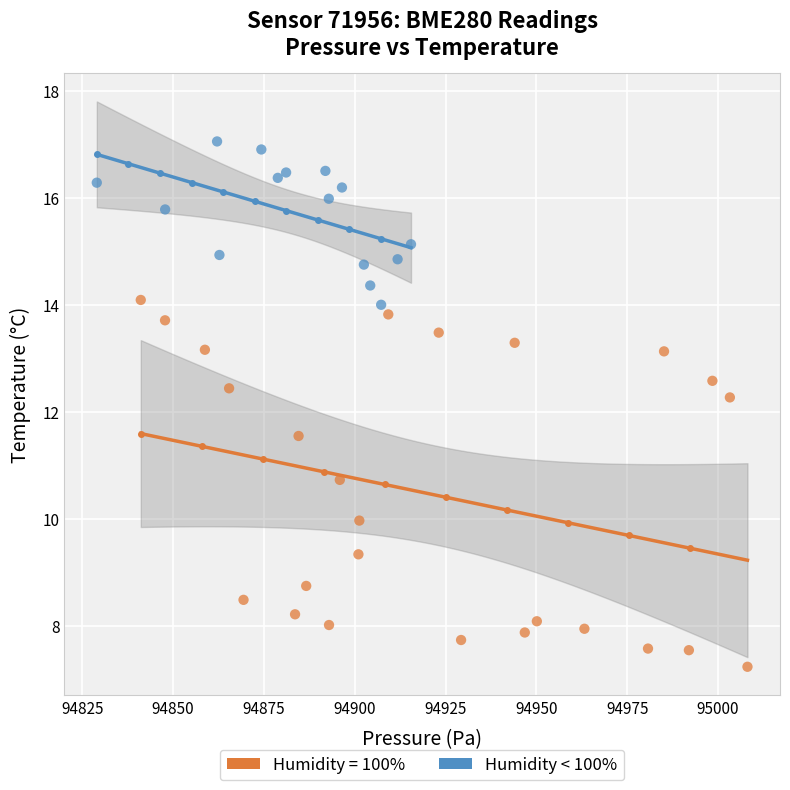

Which series contains the lowest Y value?

Humidity = 100%